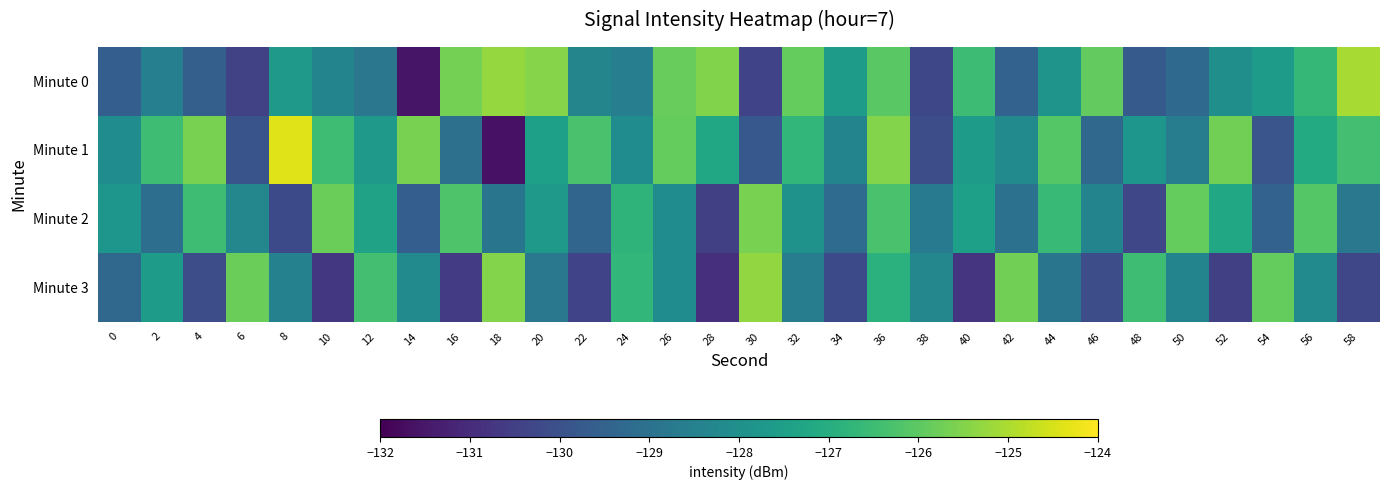

Which has a higher value, 58 or 52?

58